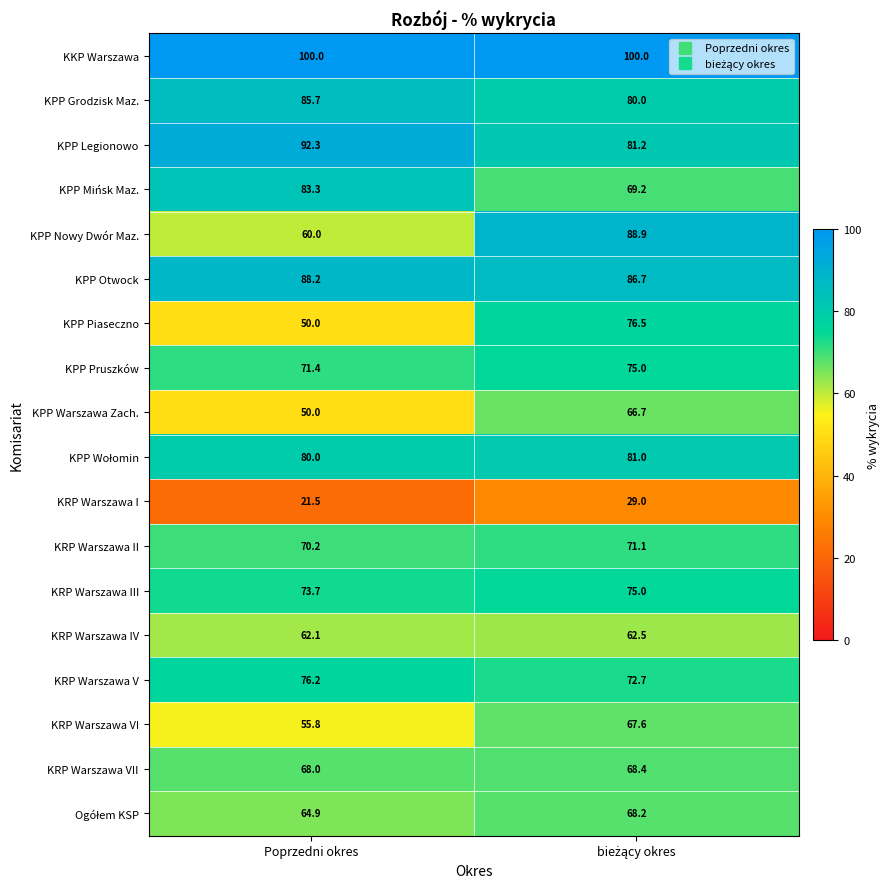

What is the sum of all KRP Warszawa V values?

148.9